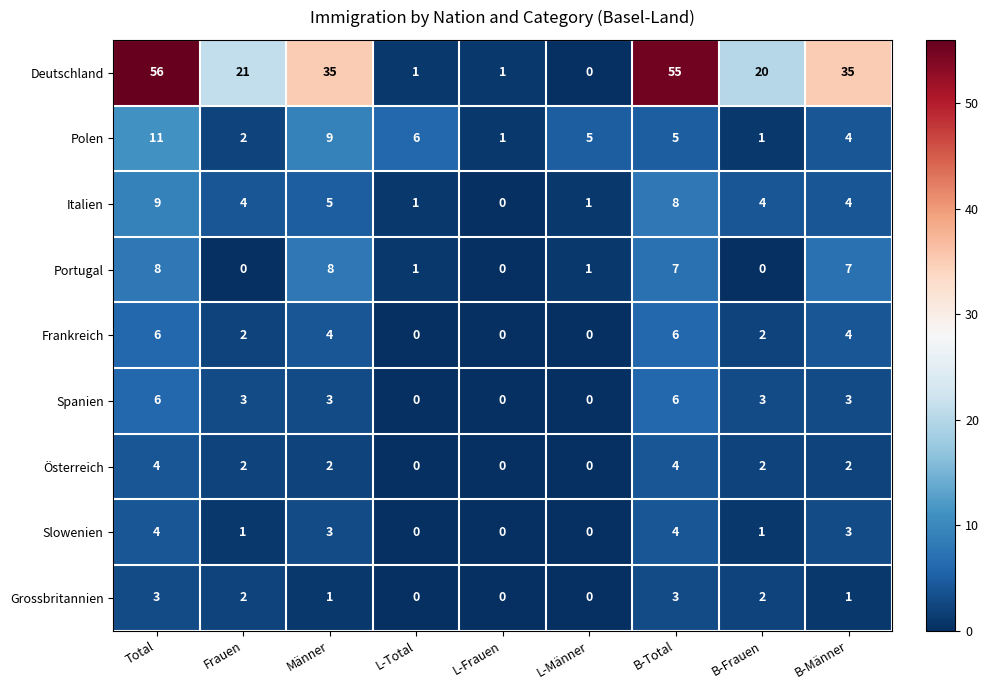

The Italien series shows 0 at L-Männer. True or false?

False